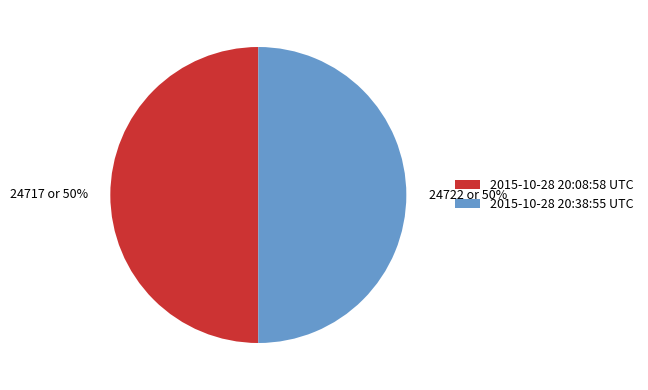

How many segments does this pie chart have?

2